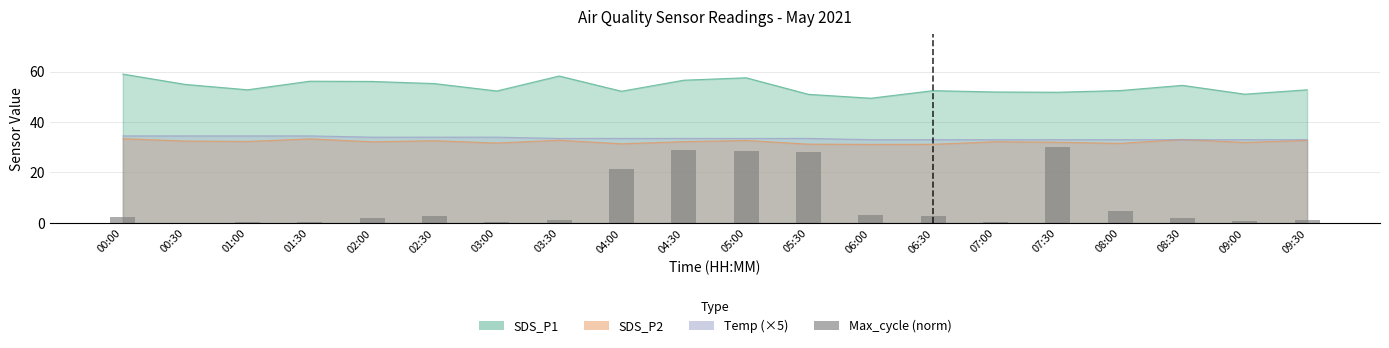

Does the chart contain any negative values?

No